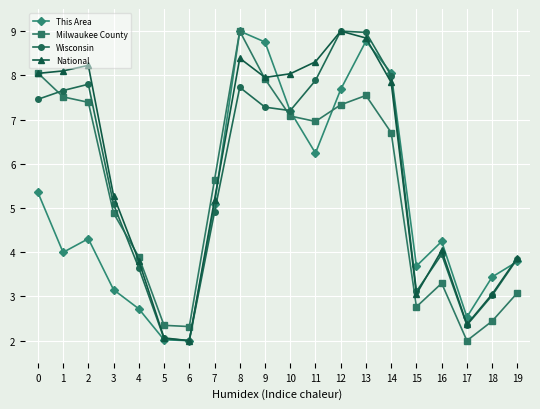

What is the value of the Milwaukee County point at the 18th from the left?

2.0